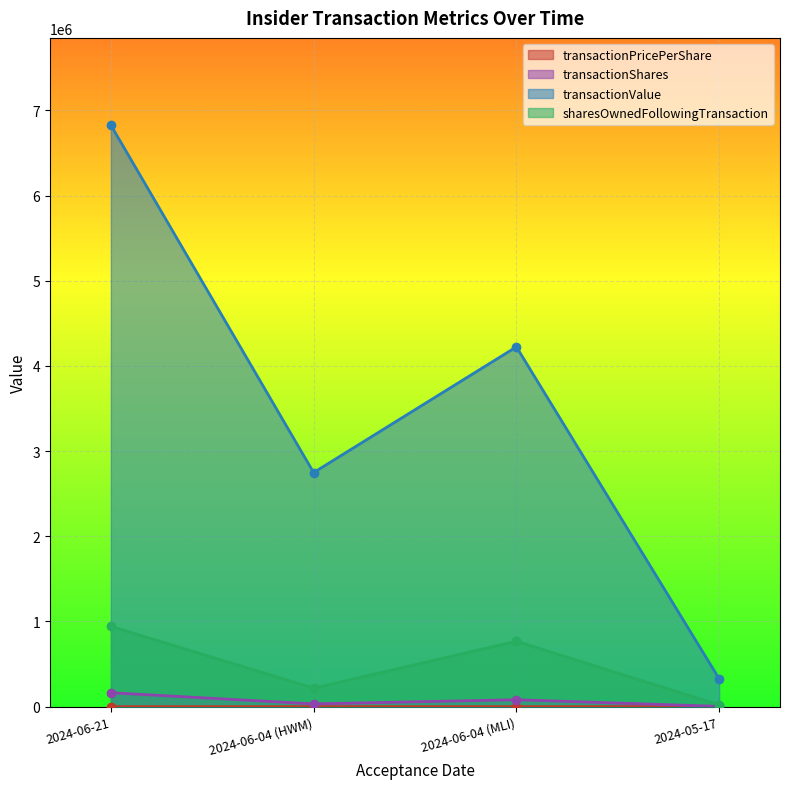

Which series has the largest total across all categories?

transactionValue